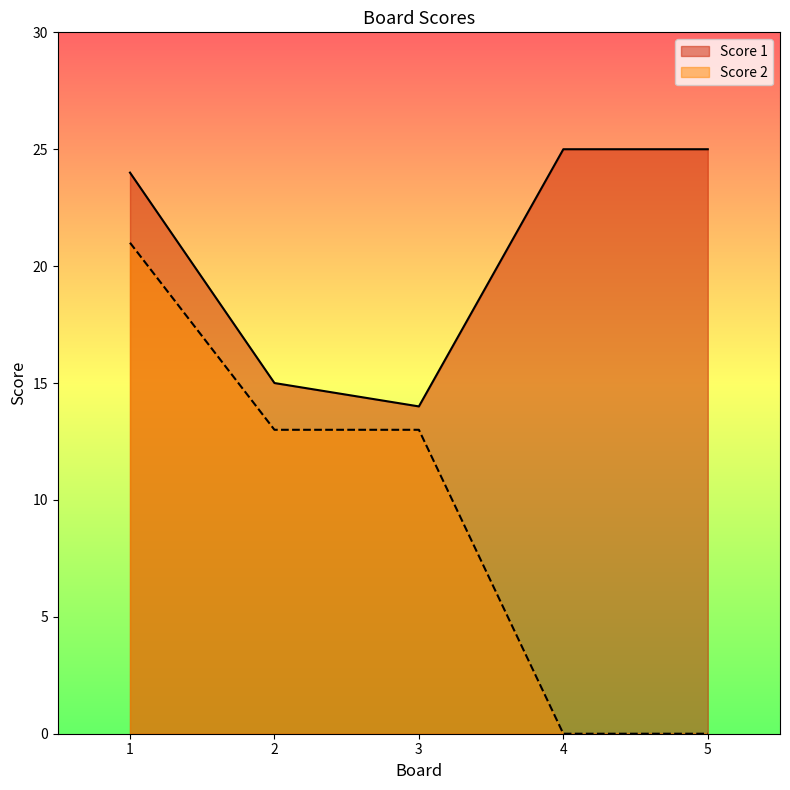

At how many categories does at least one series exceed 4?

5